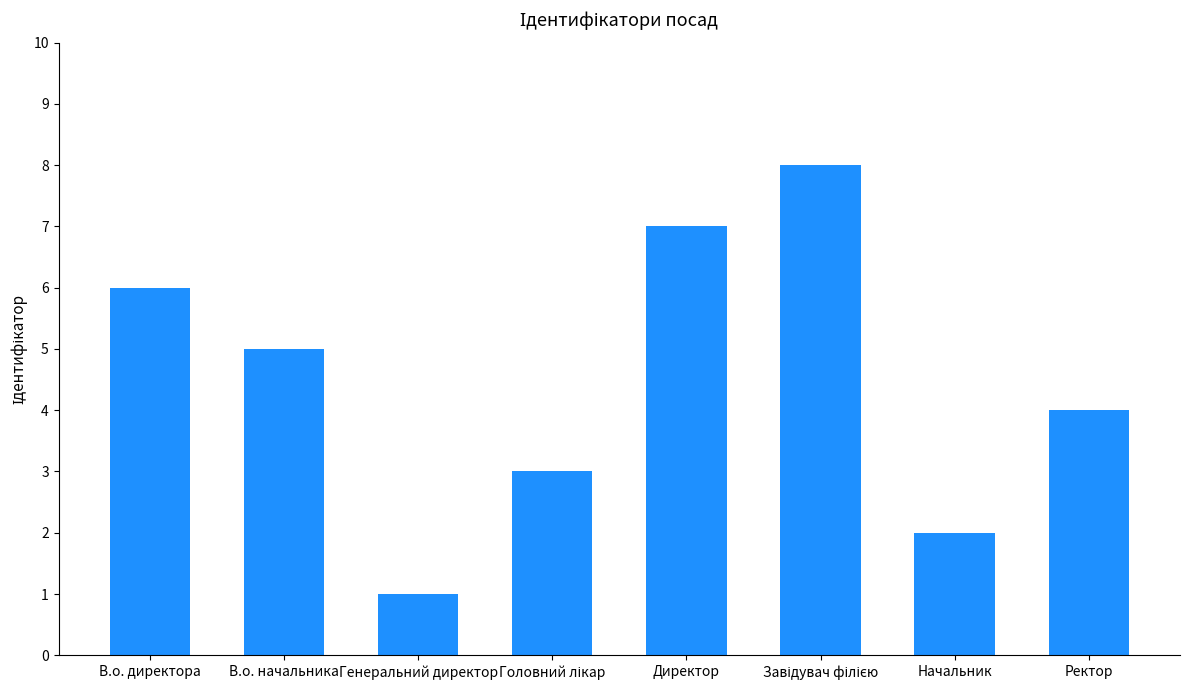

Count the values in the range 3 to 7.

5